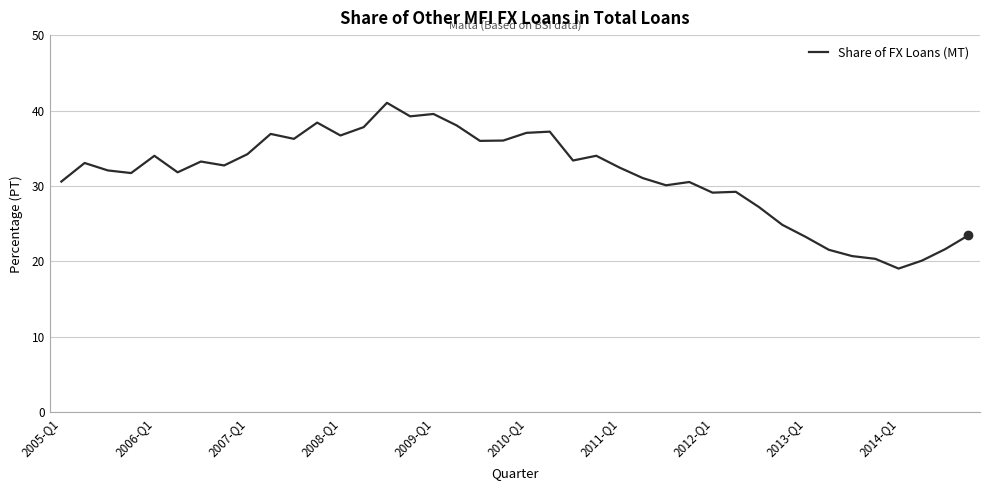

What is the smallest value displayed?

19.0